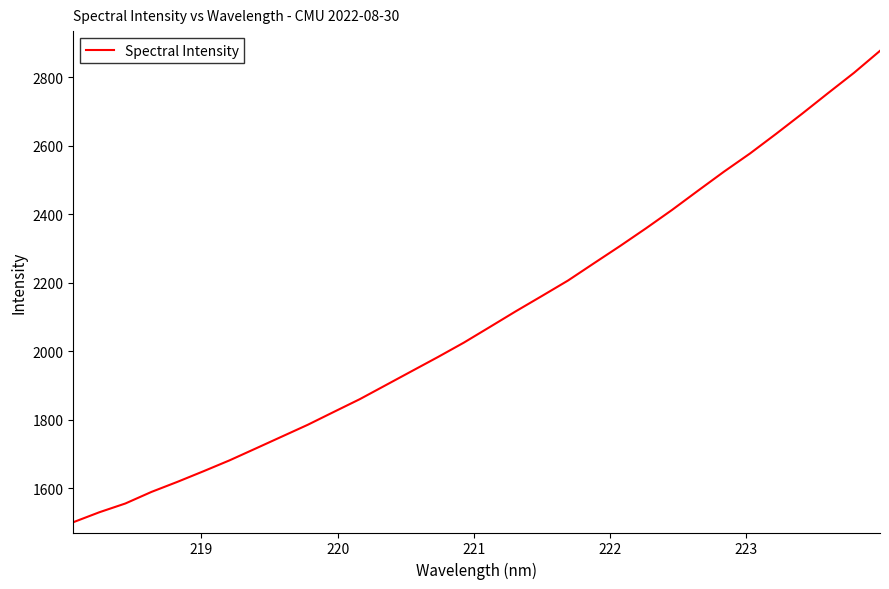

What is the maximum value shown in the chart?

2877.4